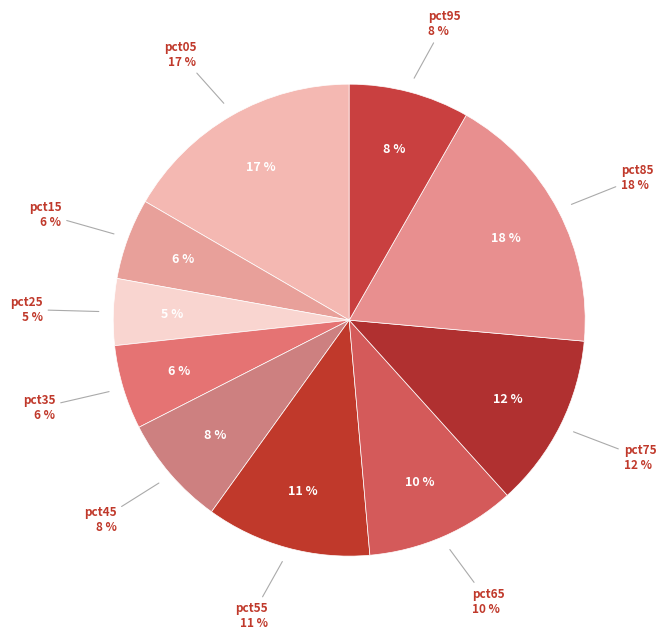

Between pct05 and pct35, which is larger?

pct05